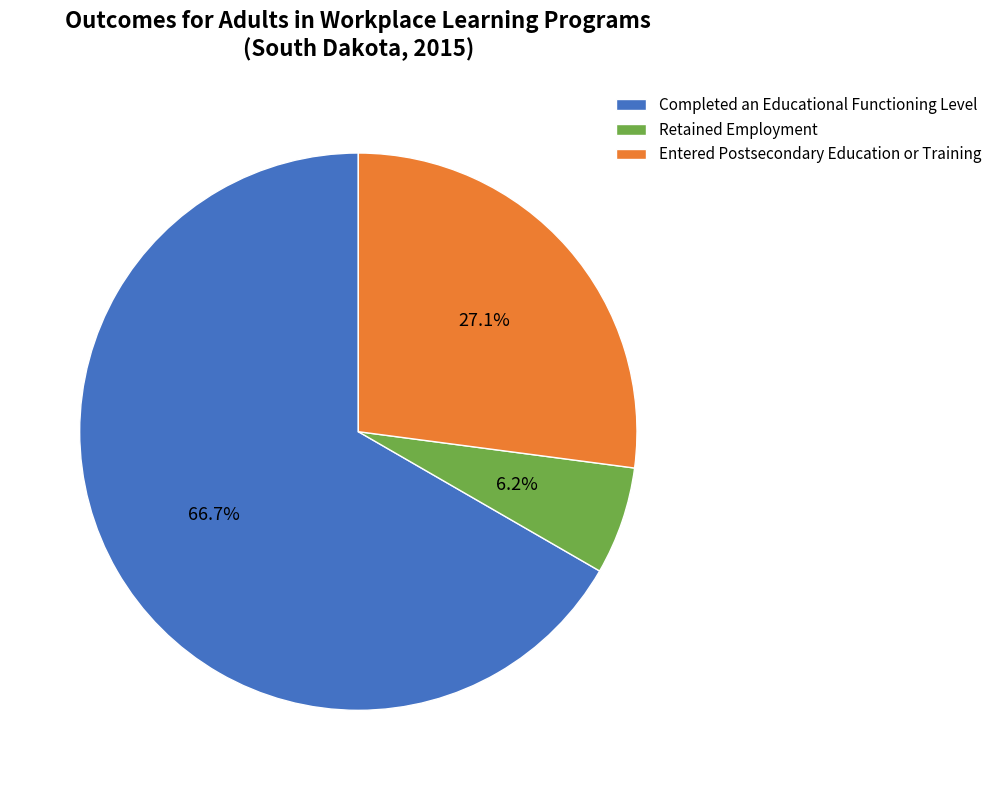

True or false: Retained Employment accounts for 6% of the total.

True